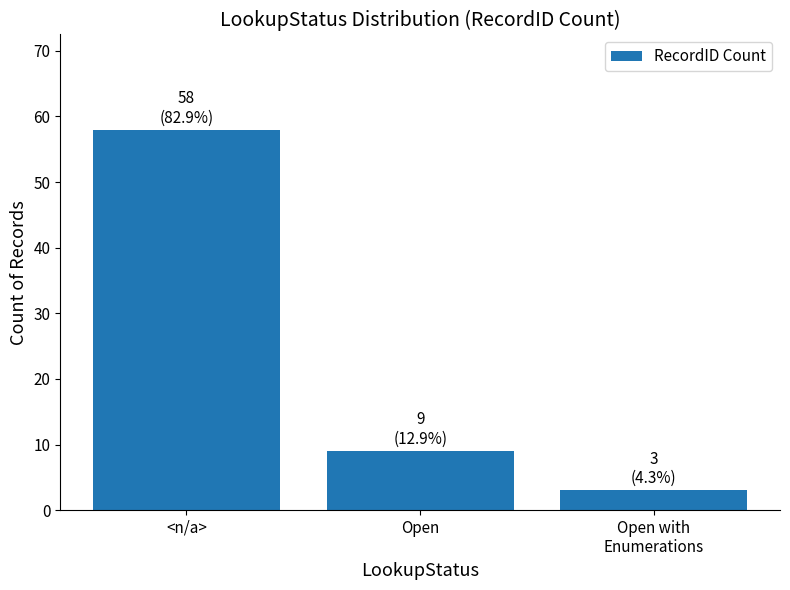

Rank the categories by value from highest to lowest.

<n/a>, Open, Open with
Enumerations